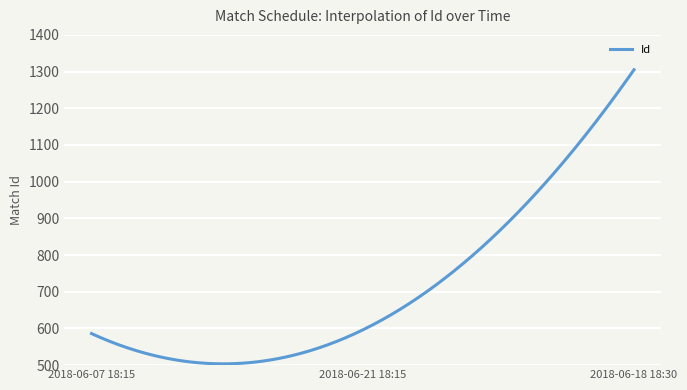

What is the greatest value displayed?

1305.0